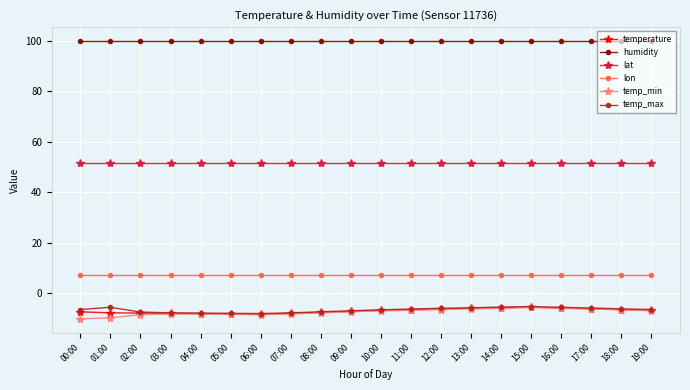

What is the highest value of the temp_max series?

-5.3